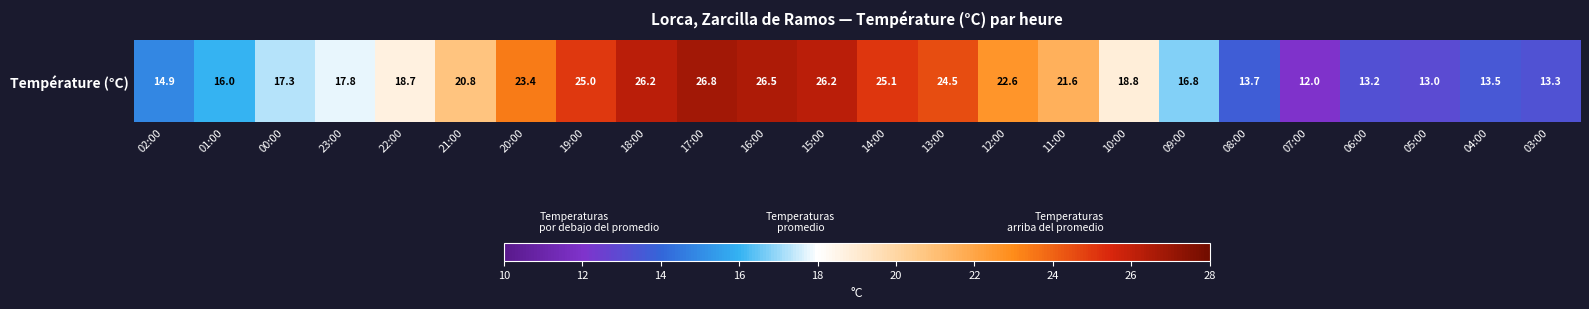

What is the average value?

19.5